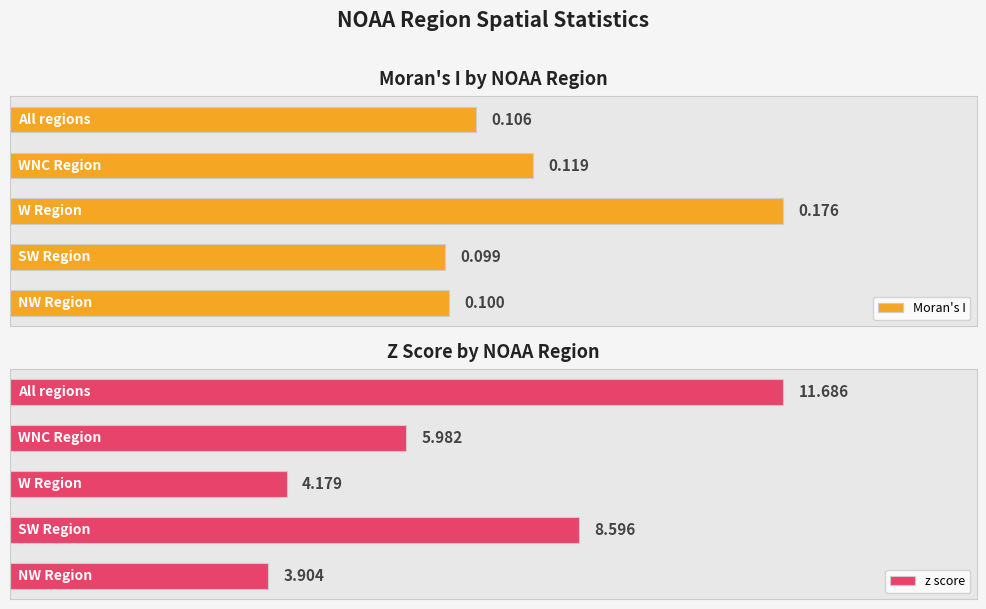

What is the minimum value for Moran's I?

0.1